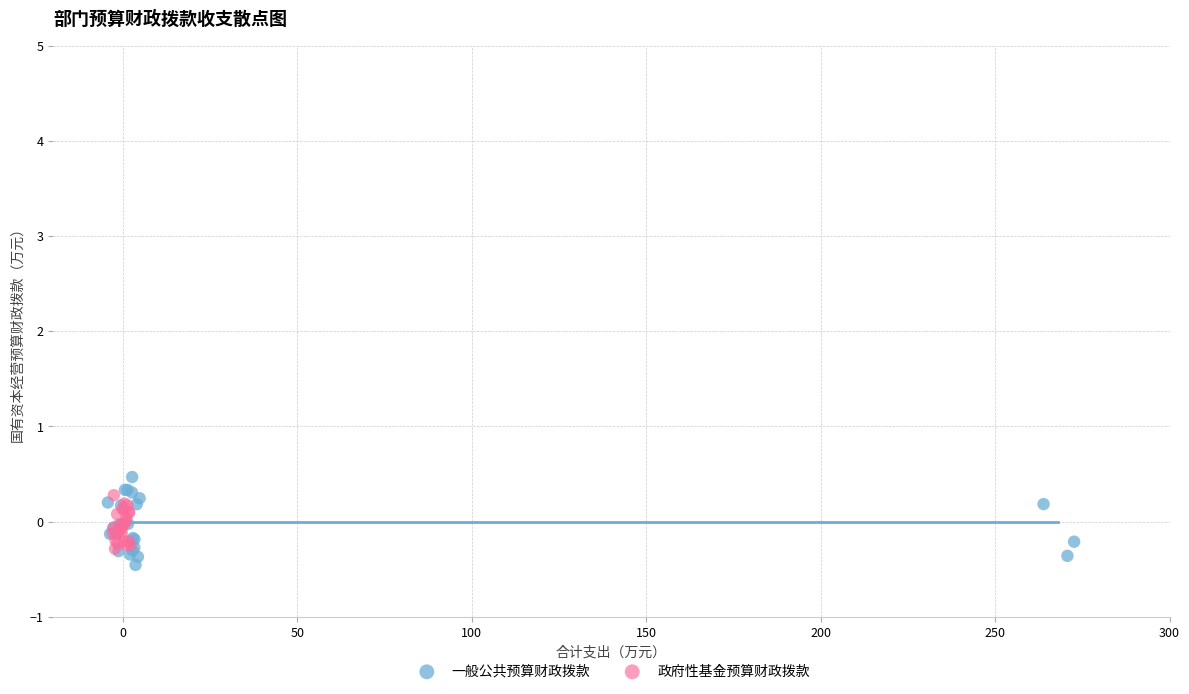

Which series has the widest spread of Y values?

一般公共预算财政拨款